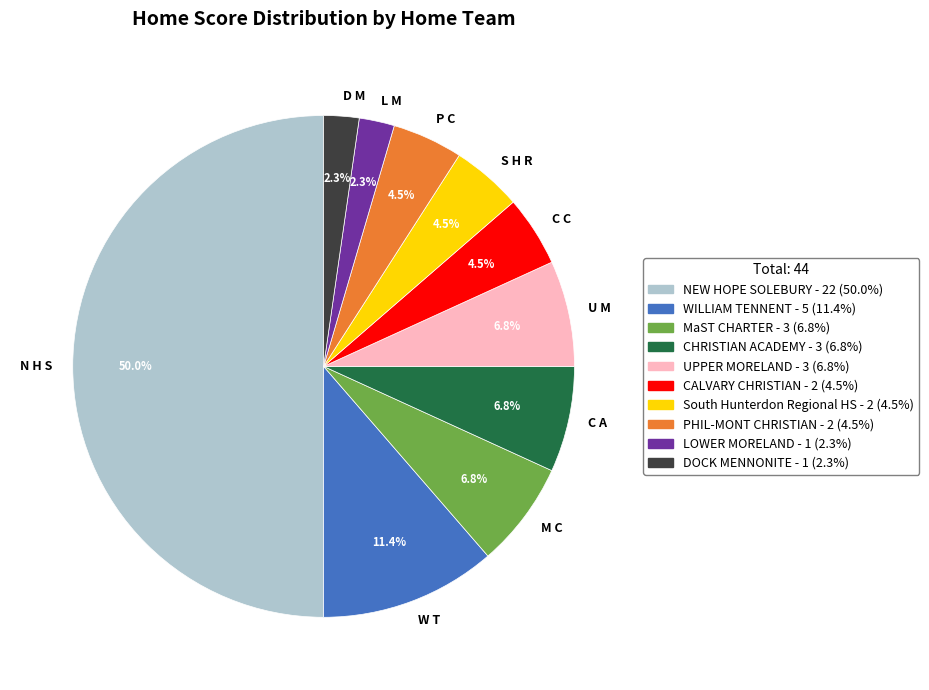

What is the ratio of the value at S H R to the value at C C?

1.0